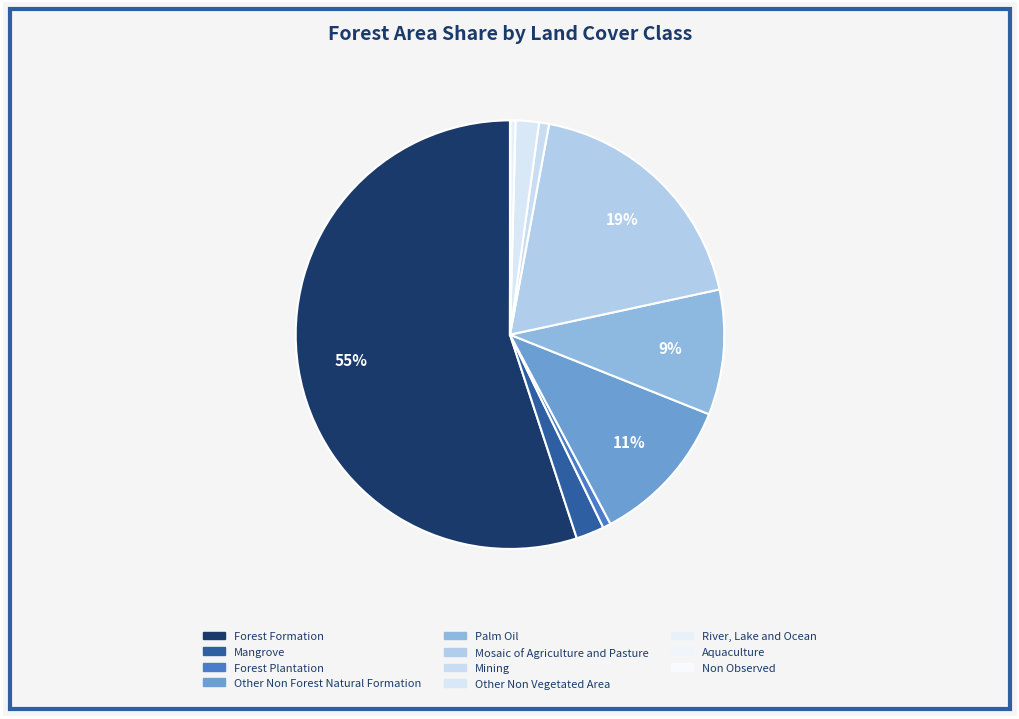

How many slices are in this pie chart?

11